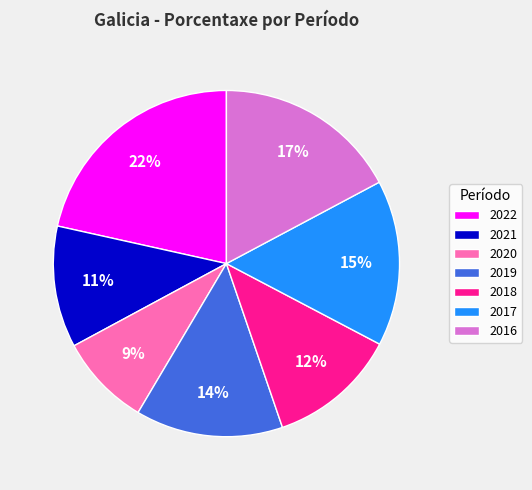

To the nearest percent, what is the average slice percentage?

14%